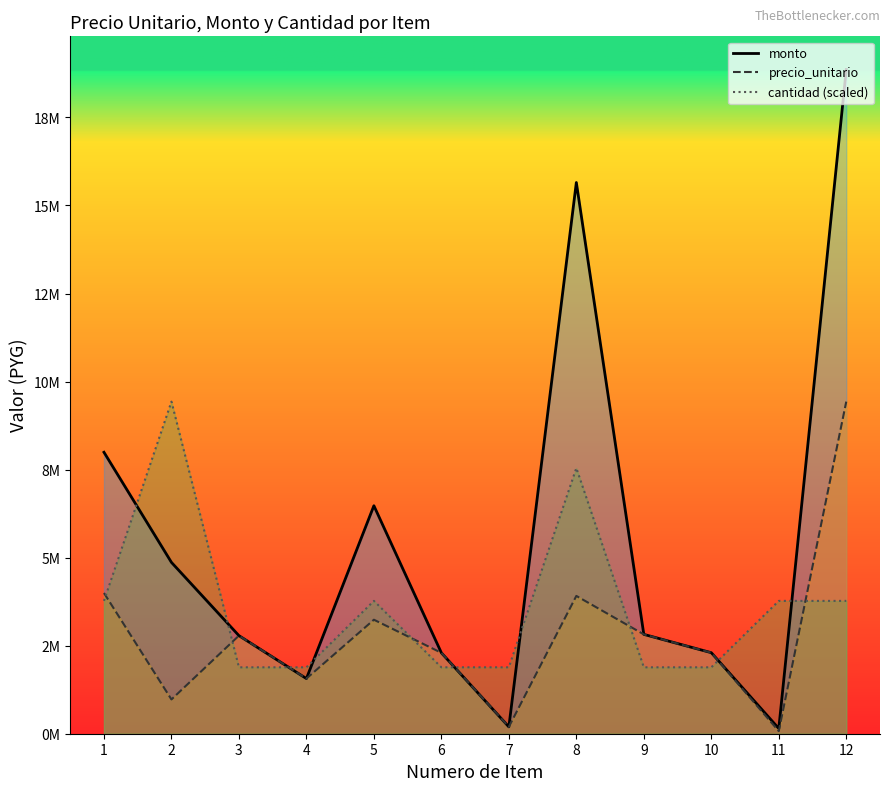

What is the approximate value of precio_unitario at 10?

2301000